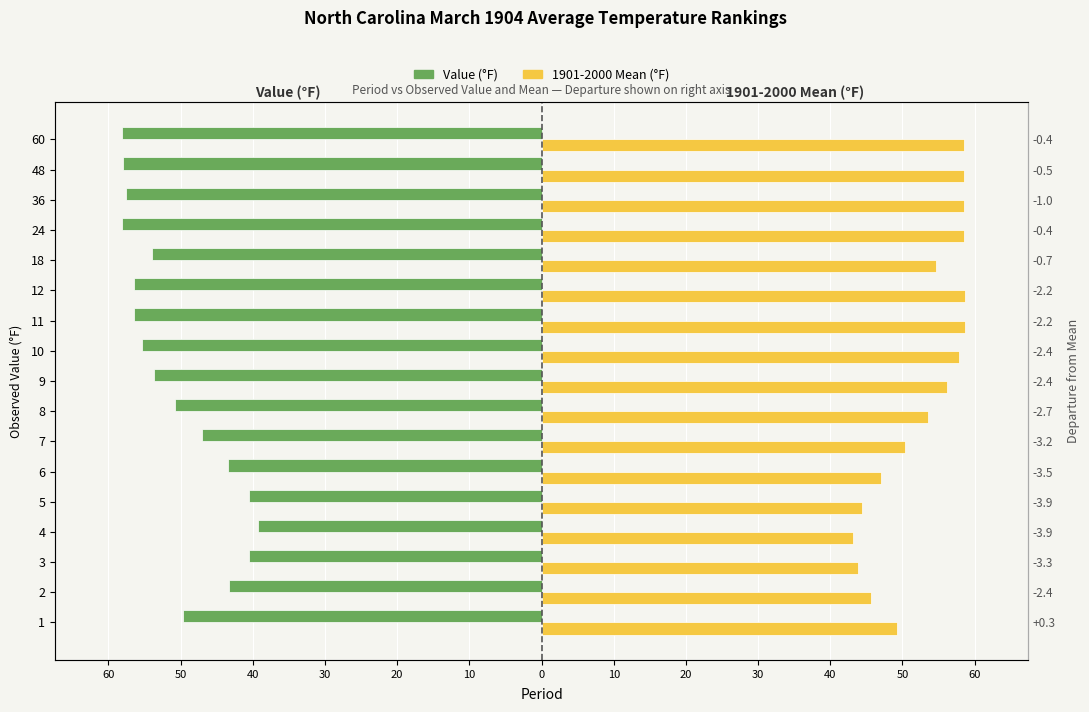

Which has a higher value, 2 or 3?

3